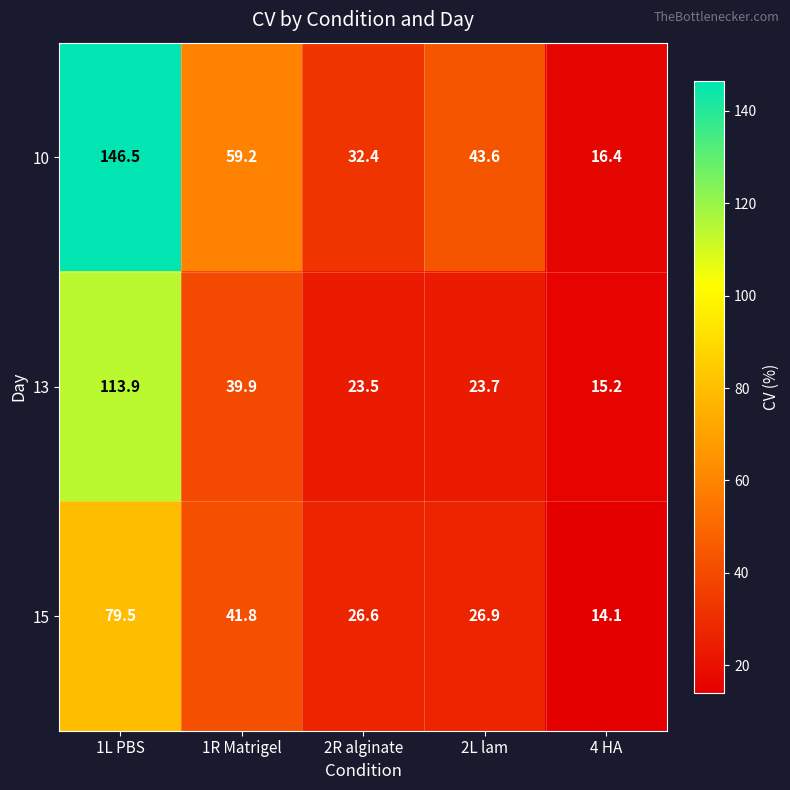

Rank the series by their maximum value, from highest to lowest.

10, 13, 15